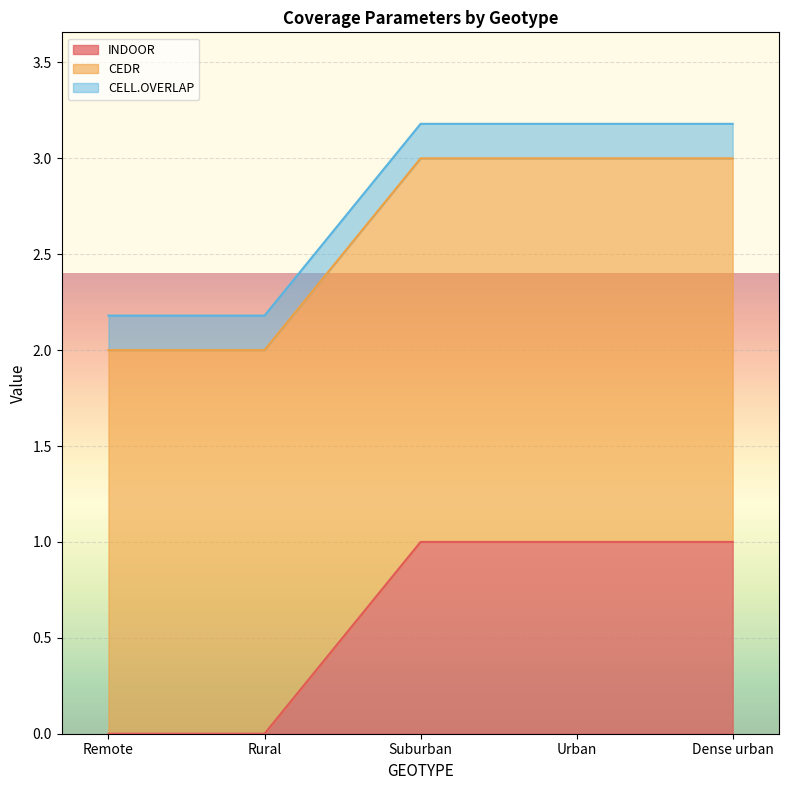

What are all the series names shown in the legend?

INDOOR, CEDR, CELL.OVERLAP